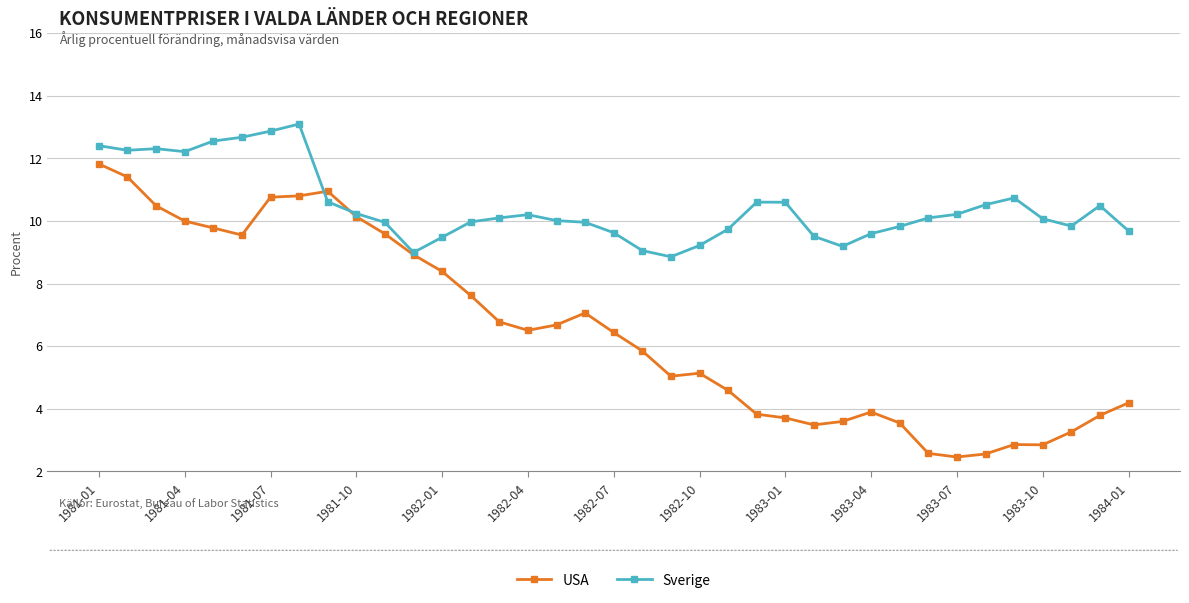

Rank the series by their average value, from highest to lowest.

Sverige, USA